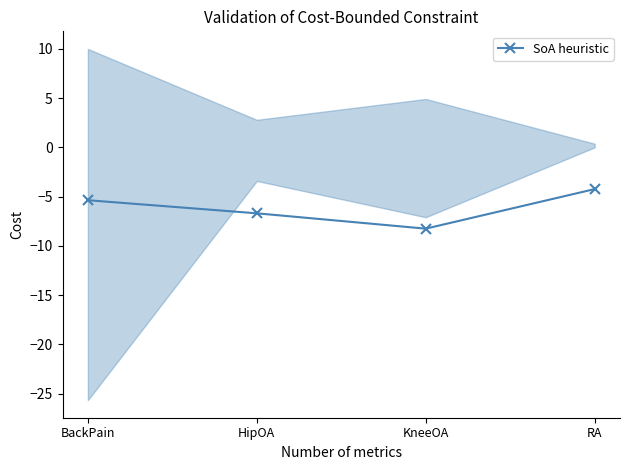

Reading left to right, what are all the values shown in this chart?

-5.4	-6.7	-8.3	-4.2